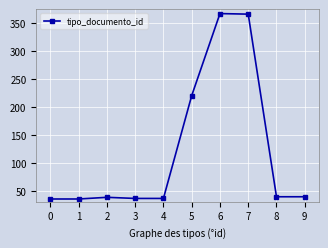

True or false: the data has more than 1 interior local peaks.

True